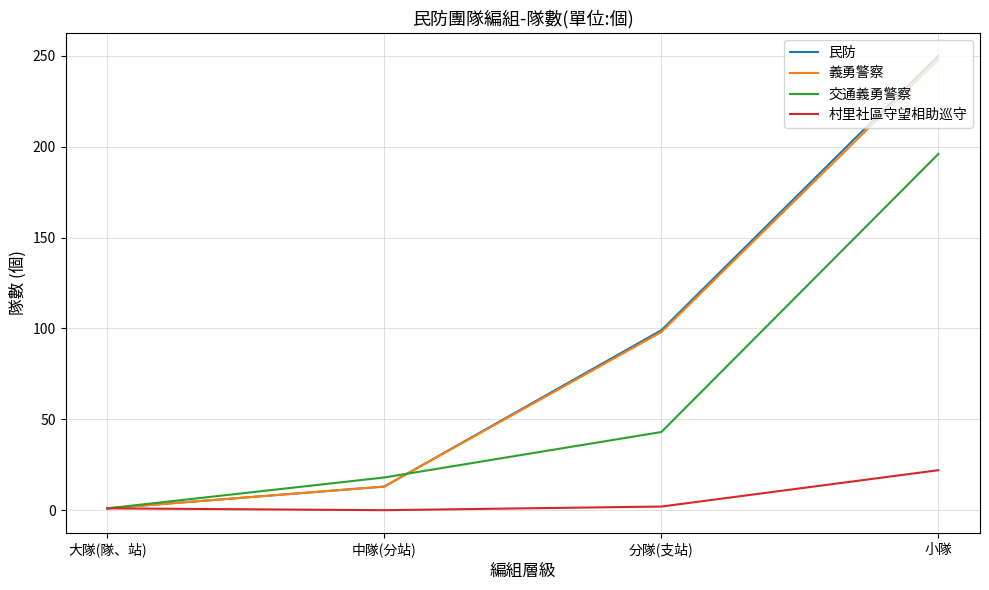

Which series has the largest range (max minus min)?

民防